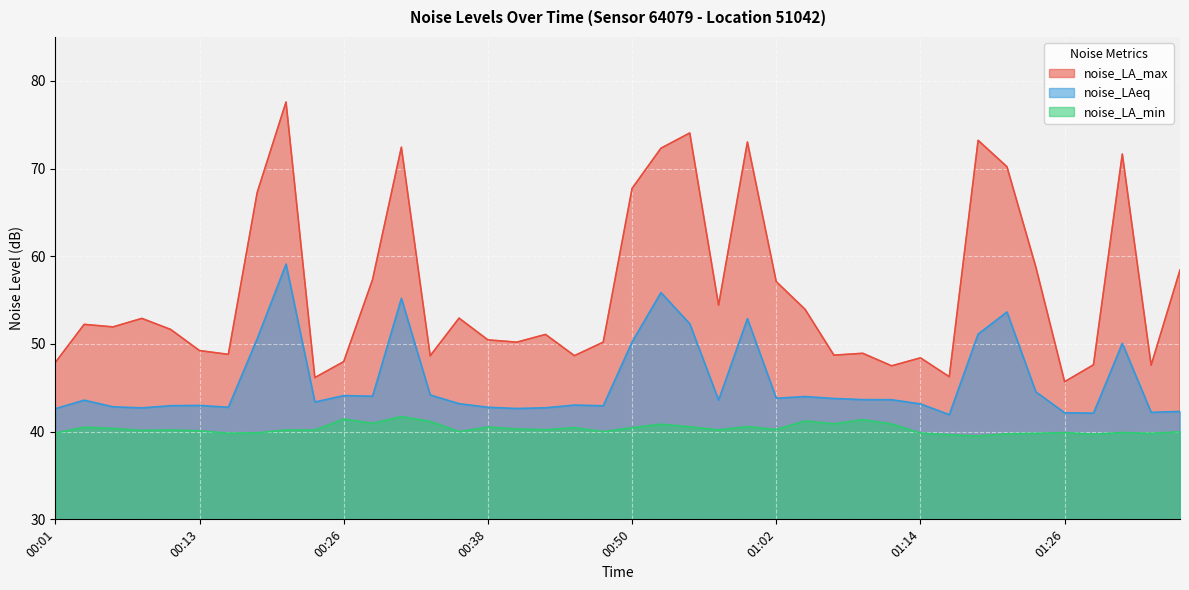

What are all the series names shown in the legend?

noise_LA_max, noise_LAeq, noise_LA_min